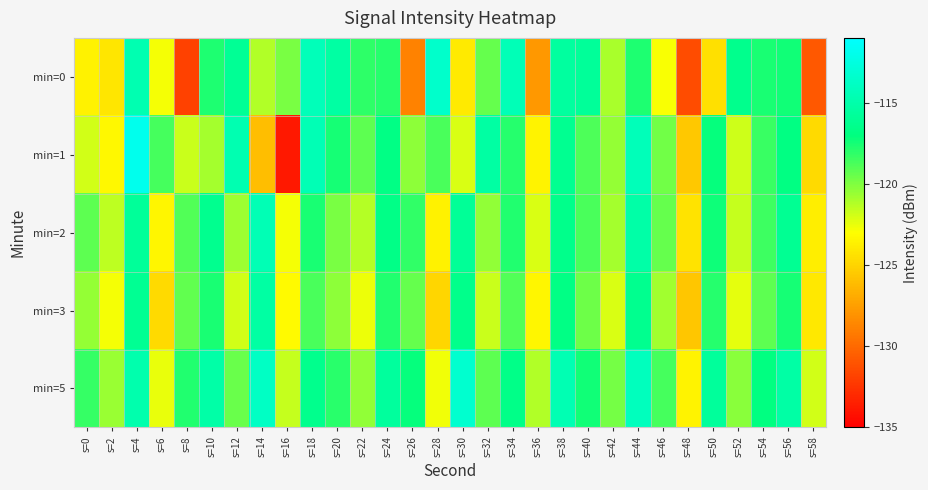

Reading left to right, transcribe all the data shown in this chart.

min=0: s=0=-123.6	s=2=-124.2	s=4=-114.7	s=6=-122.8	s=8=-131.9	s=10=-117.7	s=12=-116.0	s=14=-121.2	s=16=-119.9	s=18=-114.3	s=20=-115.3	s=22=-118.1	s=24=-117.9	s=26=-128.8	s=28=-113.5	s=30=-124.0	s=32=-119.4	s=34=-114.4	s=36=-127.9	s=38=-115.6	s=40=-115.8	s=42=-121.0	s=44=-117.7	s=46=-122.8	s=48=-131.4	s=50=-124.5	s=52=-116.4	s=54=-117.6	s=56=-117.4	s=58=-130.9
min=1: s=0=-121.9	s=2=-123.4	s=4=-111.9	s=6=-118.7	s=8=-121.8	s=10=-120.9	s=12=-114.7	s=14=-126.1	s=16=-133.8	s=18=-114.5	s=20=-117.5	s=22=-119.2	s=24=-116.8	s=26=-120.3	s=28=-118.7	s=30=-122.1	s=32=-115.4	s=34=-117.9	s=36=-123.5	s=38=-116.2	s=40=-118.8	s=42=-120.5	s=44=-114.3	s=46=-119.7	s=48=-125.6	s=50=-117.1	s=52=-121.8	s=54=-118.4	s=56=-116.9	s=58=-124.7
min=2: s=0=-119.2	s=2=-121.5	s=4=-115.8	s=6=-123.4	s=8=-118.9	s=10=-116.3	s=12=-120.7	s=14=-114.5	s=16=-122.8	s=18=-117.6	s=20=-119.9	s=22=-121.3	s=24=-116.7	s=26=-118.2	s=28=-123.6	s=30=-115.9	s=32=-120.4	s=34=-117.8	s=36=-122.1	s=38=-116.5	s=40=-118.7	s=42=-120.9	s=44=-115.2	s=46=-119.4	s=48=-124.3	s=50=-117.3	s=52=-121.6	s=54=-118.5	s=56=-116.1	s=58=-123.8
min=3: s=0=-120.5	s=2=-122.8	s=4=-116.1	s=6=-124.7	s=8=-119.3	s=10=-117.6	s=12=-121.9	s=14=-115.4	s=16=-123.2	s=18=-118.7	s=20=-120.3	s=22=-122.6	s=24=-117.8	s=26=-119.4	s=28=-124.9	s=30=-116.5	s=32=-121.7	s=34=-118.9	s=36=-123.4	s=38=-116.8	s=40=-119.6	s=42=-122.1	s=44=-116.3	s=46=-120.8	s=48=-125.7	s=50=-117.9	s=52=-122.4	s=54=-119.2	s=56=-117.5	s=58=-124.1
min=5: s=0=-118.3	s=2=-120.6	s=4=-114.9	s=6=-122.5	s=8=-117.8	s=10=-115.2	s=12=-119.5	s=14=-113.8	s=16=-121.6	s=18=-116.4	s=20=-118.0	s=22=-120.4	s=24=-115.6	s=26=-117.1	s=28=-122.7	s=30=-113.3	s=32=-119.2	s=34=-116.6	s=36=-121.2	s=38=-114.6	s=40=-117.4	s=42=-119.8	s=44=-114.1	s=46=-118.6	s=48=-123.5	s=50=-115.7	s=52=-120.2	s=54=-117.0	s=56=-115.3	s=58=-121.9